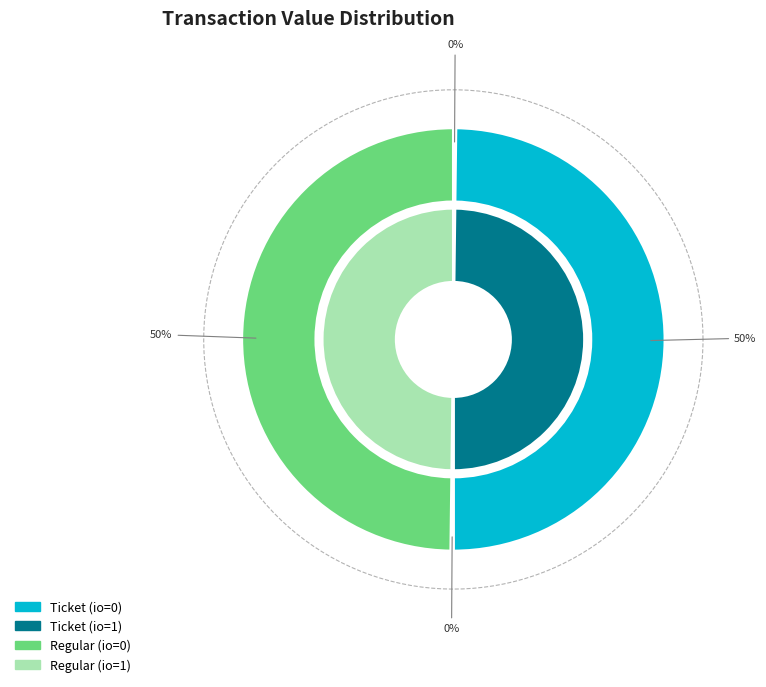

What percentage do Ticket (io=0) and Ticket (io=1) together represent?

50.0%